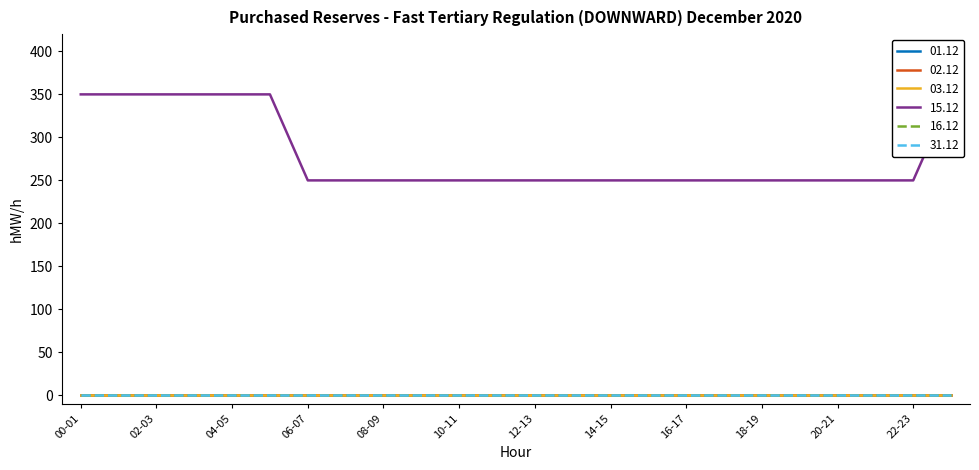

At which category is the sum across all series the highest?

00-01